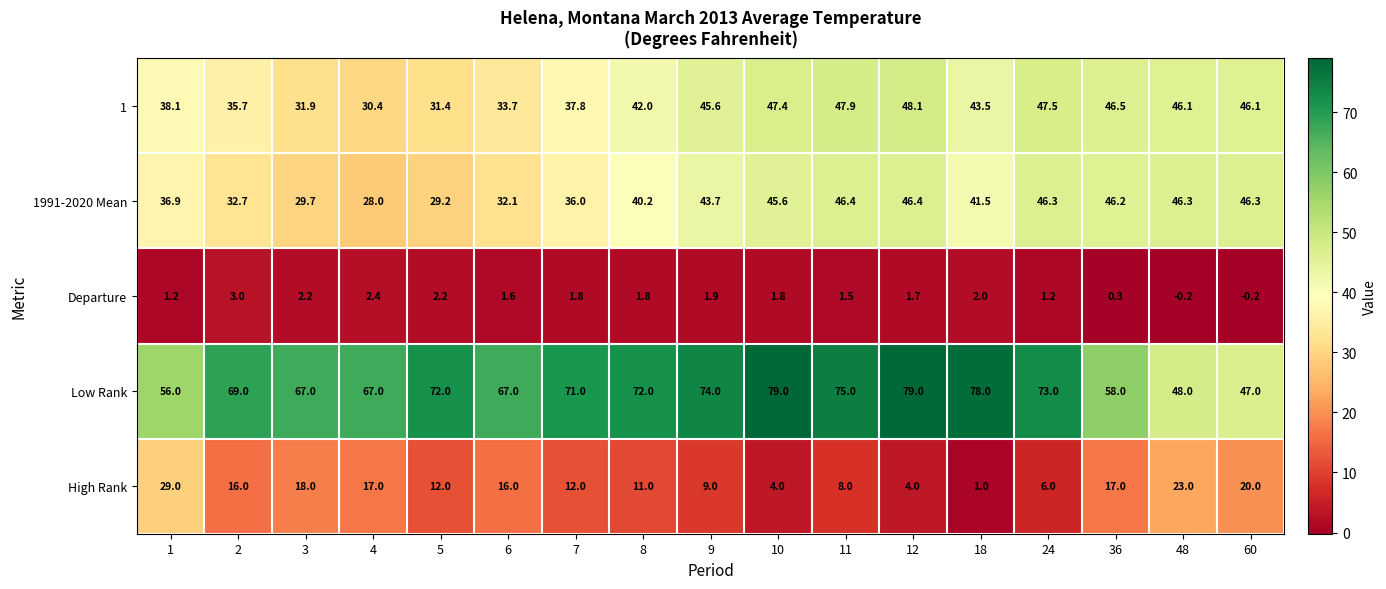

Which category has the highest value in the 1 series?

12